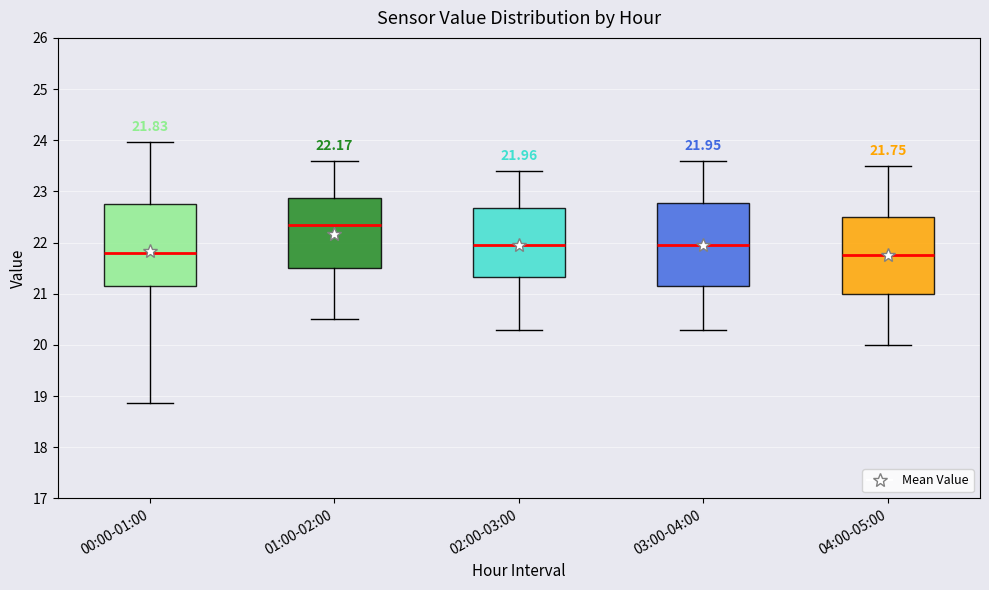

Which box's median line is the highest?

01:00-02:00